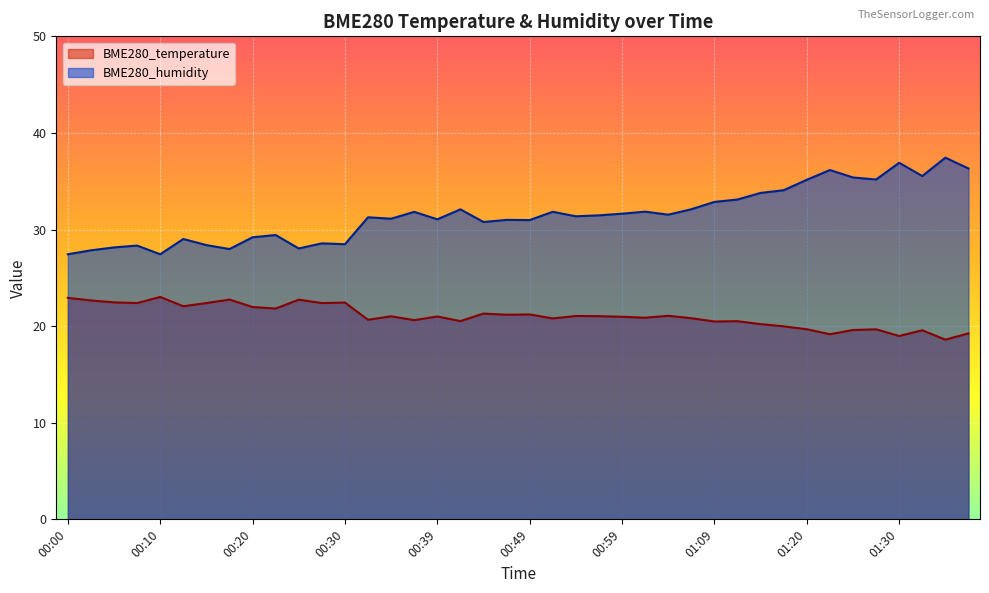

True or false: BME280_temperature and BME280_humidity intersect in this chart.

False